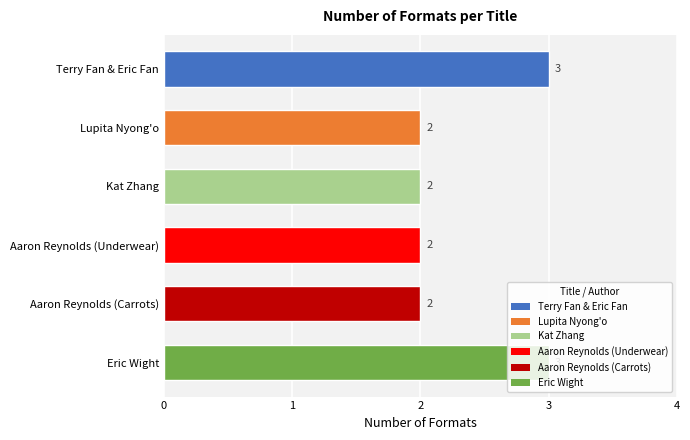

Read the value at Eric Wight.

3